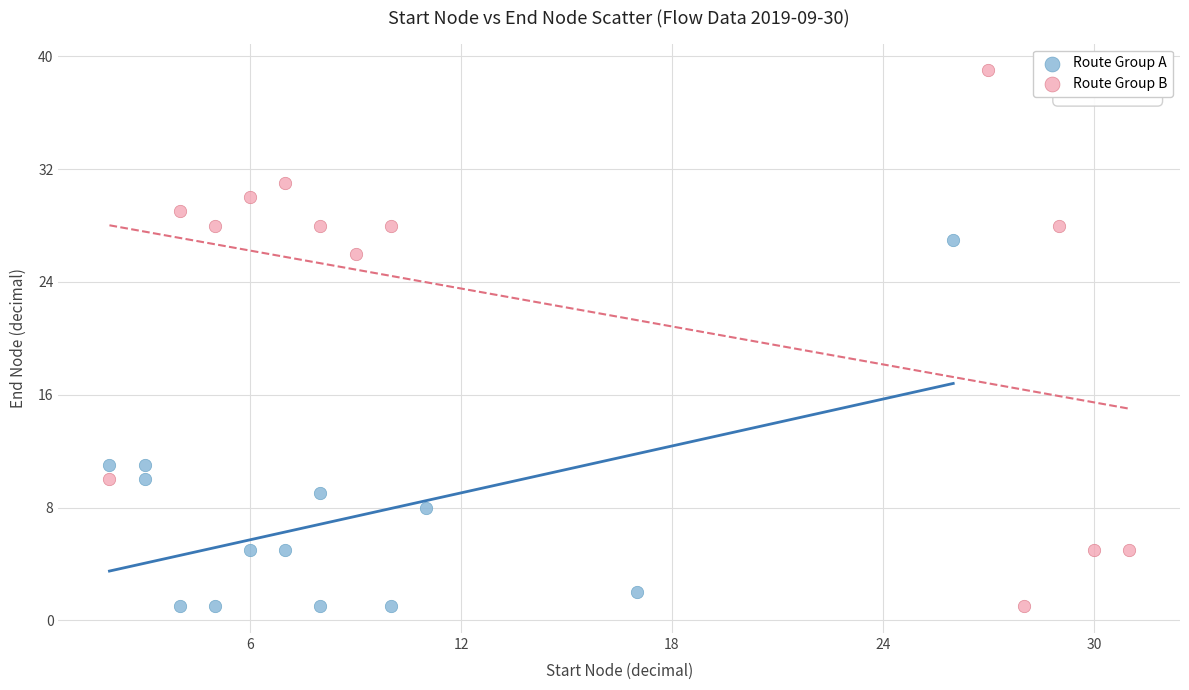

Which series contains the highest Y value?

Route Group B